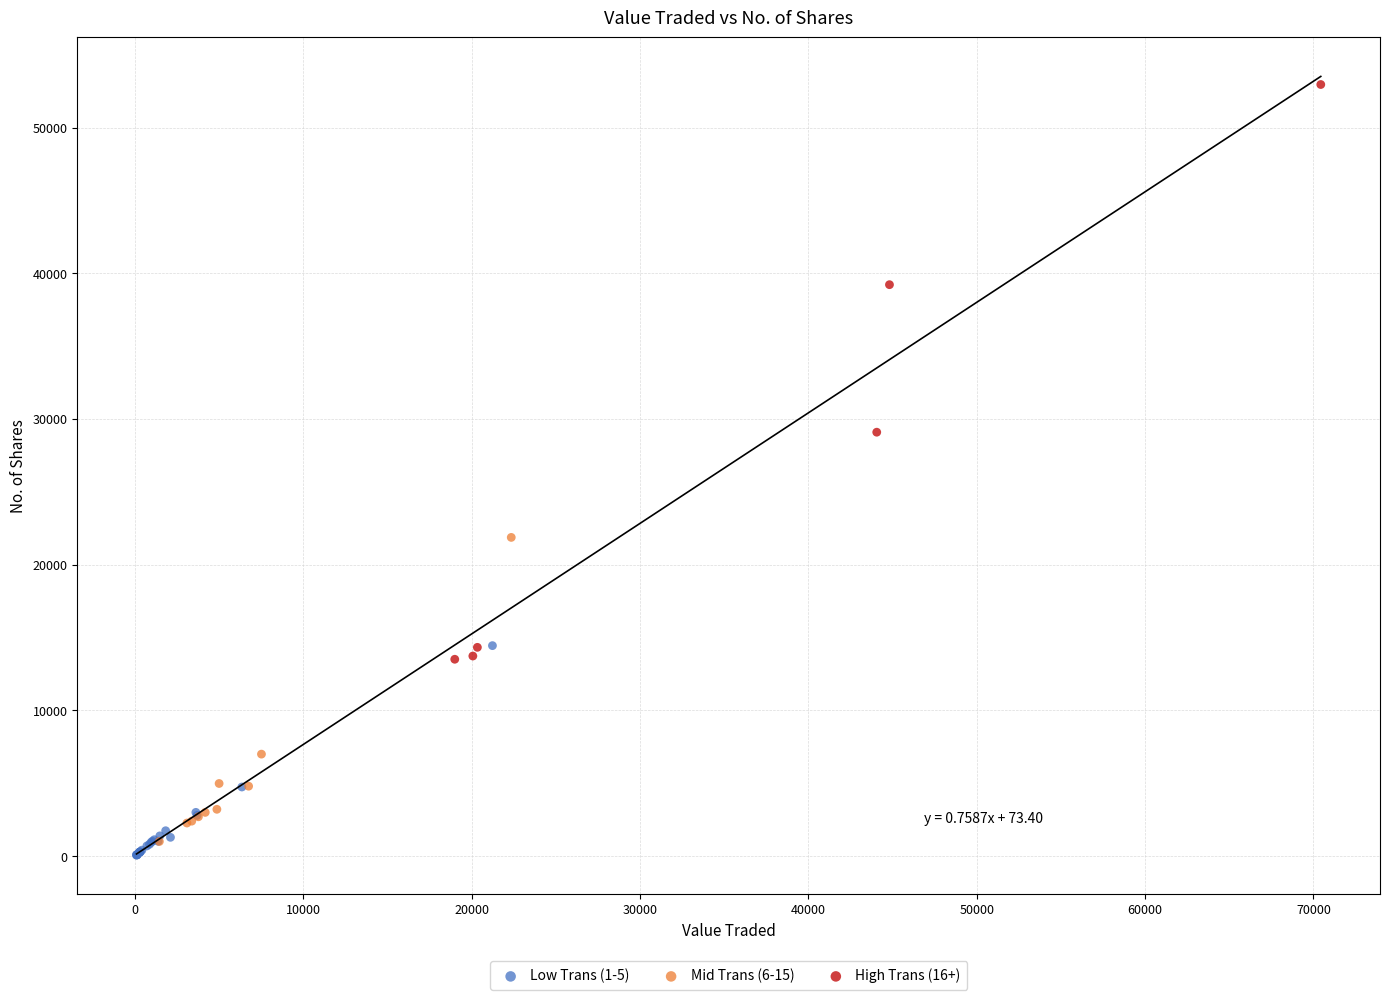

Which series contains the lowest Y value?

Low Trans (1-5)